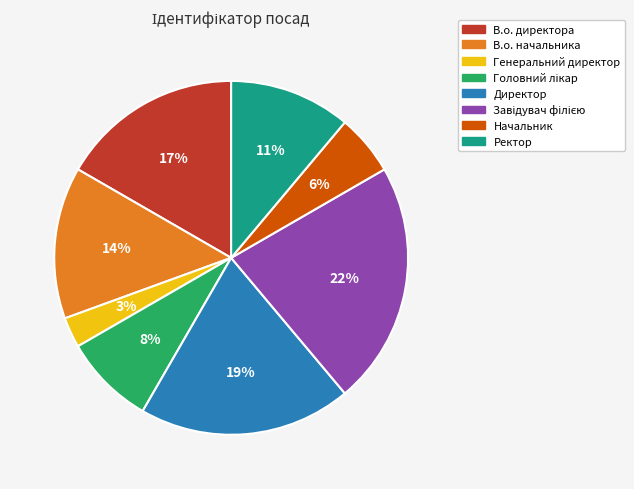

To the nearest percent, what percentage of the pie is В.о. начальника?

14%